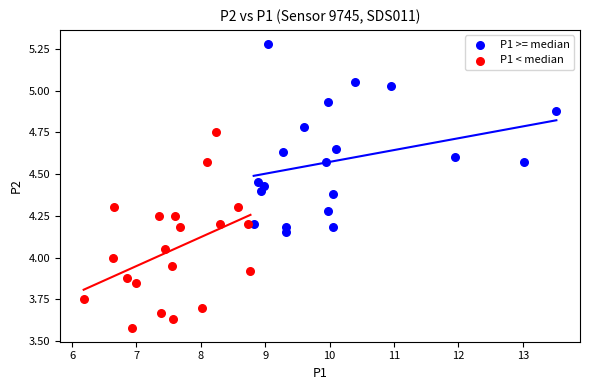

Which series contains the highest Y value?

P1 >= median